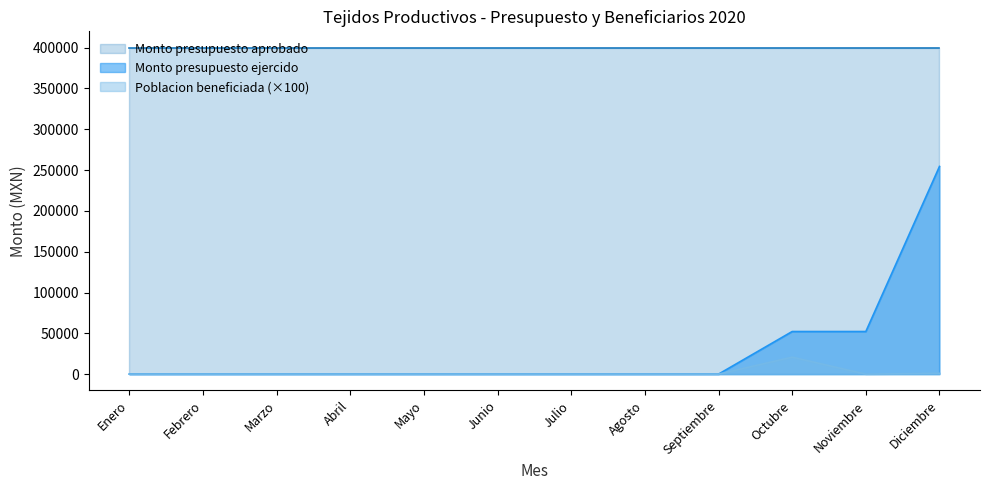

True or false: Poblacion beneficiada has a value of 0.0 at Febrero.

True